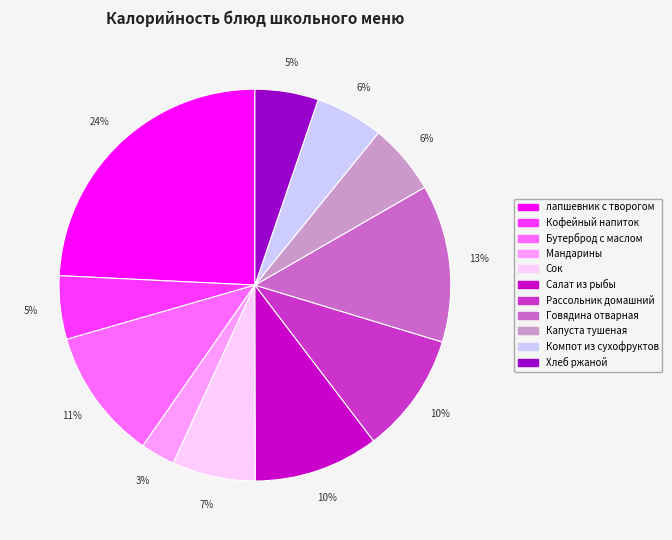

The Хлеб ржаной slice represents 5% of the pie. True or false?

True